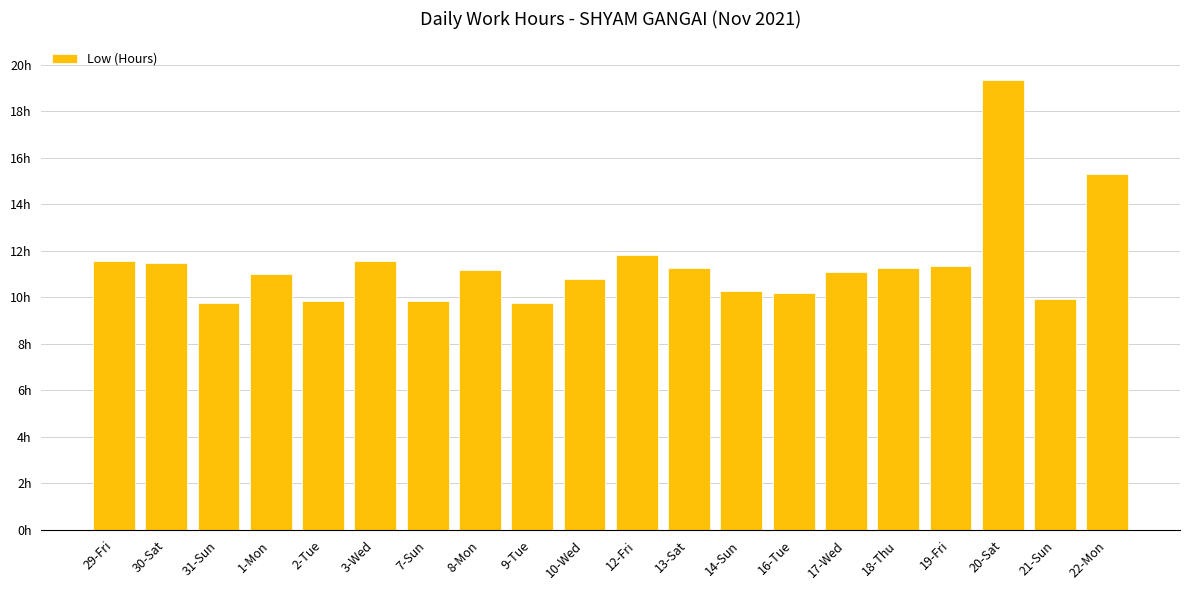

Rank the categories by value from lowest to highest.

31-Sun, 9-Tue, 2-Tue, 7-Sun, 21-Sun, 16-Tue, 14-Sun, 10-Wed, 1-Mon, 17-Wed, 8-Mon, 13-Sat, 18-Thu, 19-Fri, 30-Sat, 29-Fri, 3-Wed, 12-Fri, 22-Mon, 20-Sat